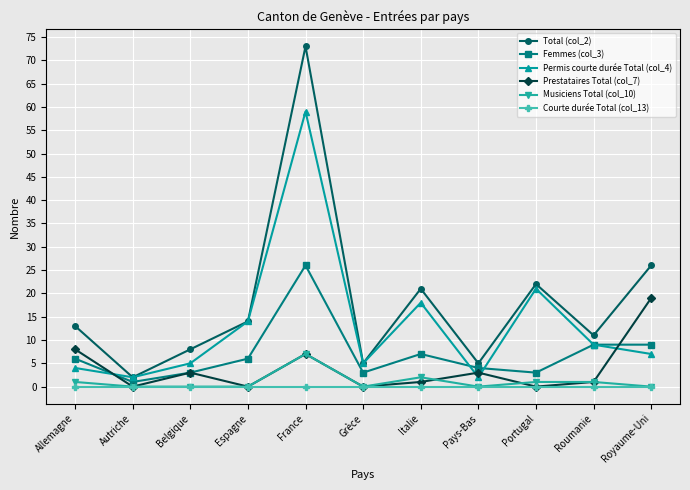

True or false: Courte durée Total (col_13) and Permis courte durée Total (col_4) intersect in this chart.

False